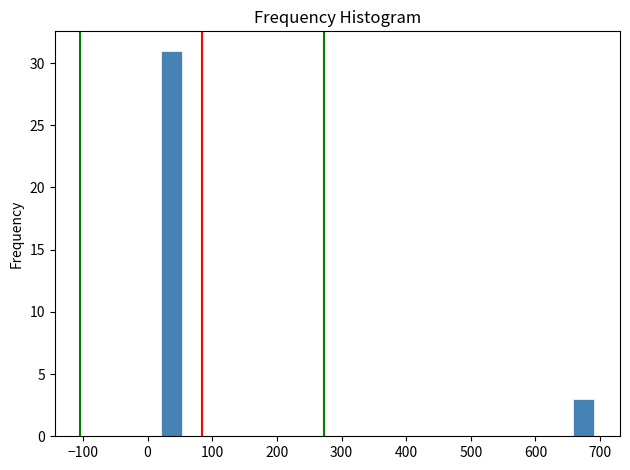

Around what value on the x-axis is the tallest bar? Give the approximate position of its centre, as read against the axis.

40